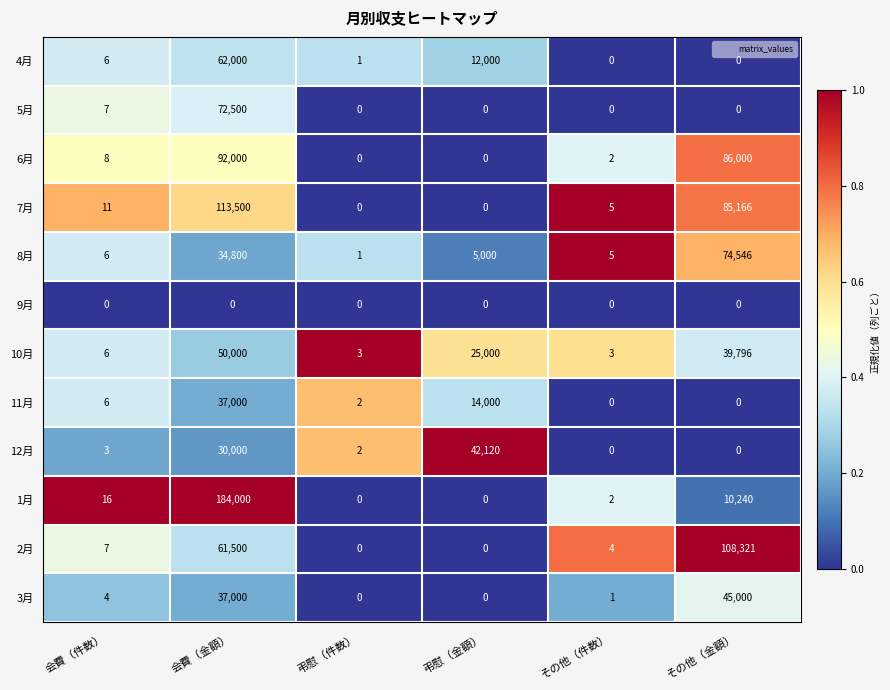

The 12月 series shows 12585 at 弔慰（金額）. True or false?

False